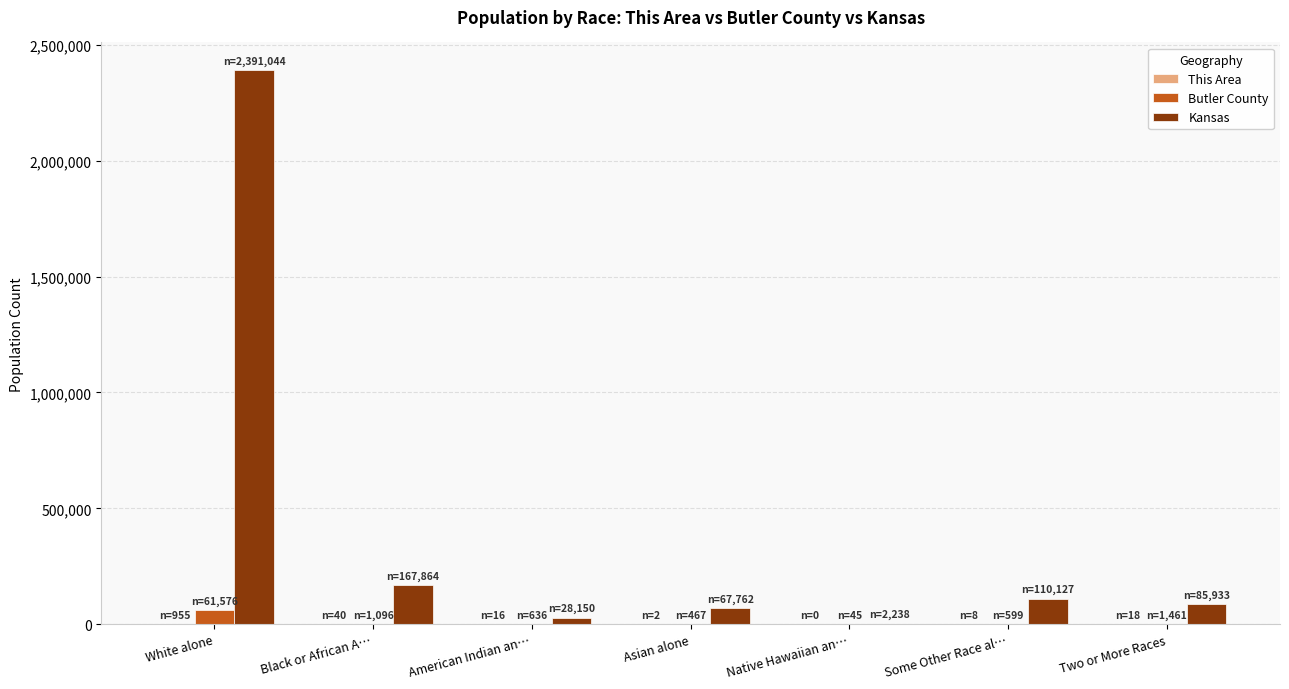

What is the greatest value displayed?

2391044